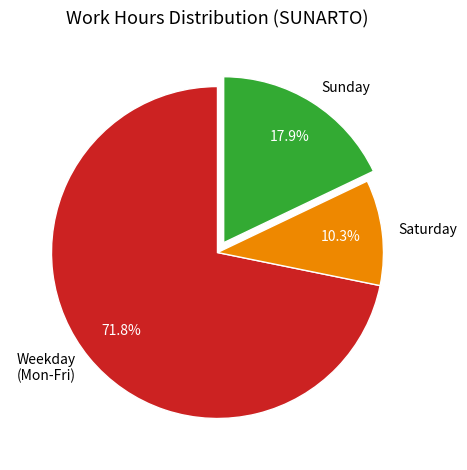

Between Weekday (Mon-Fri) and Saturday, which is larger?

Weekday (Mon-Fri)